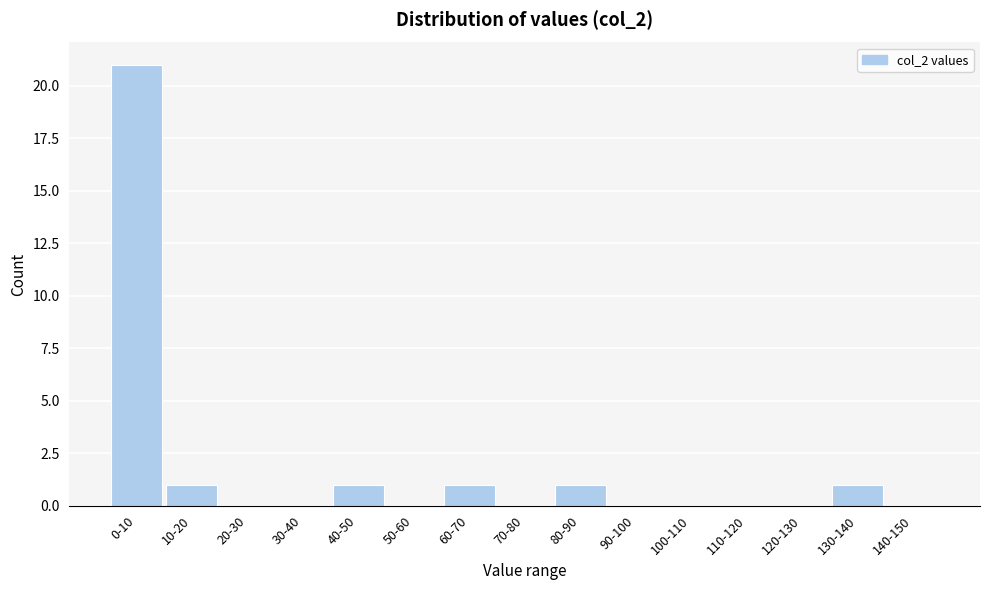

Reading left to right, what are all the values shown in this chart?

0-10=21	10-20=1	20-30=0	30-40=0	40-50=1	50-60=0	60-70=1	70-80=0	80-90=1	90-100=0	100-110=0	110-120=0	120-130=0	130-140=1	140-150=0